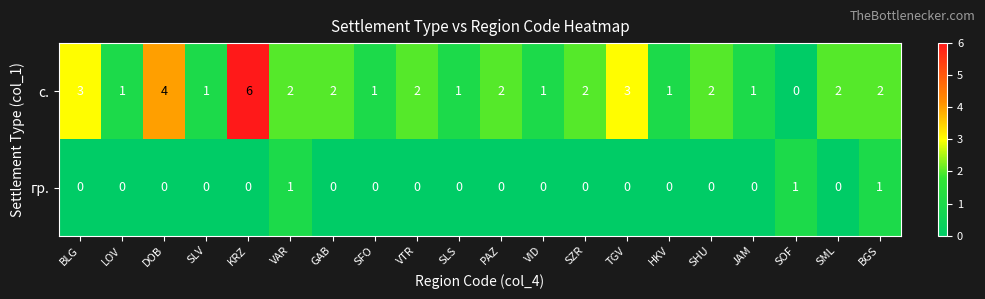

At which label does с. first exceed 2?

BLG